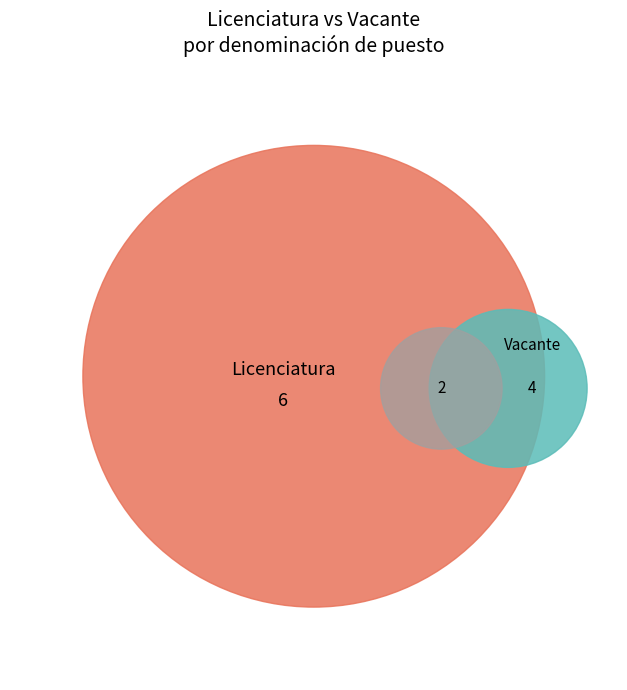

Which category has the biggest portion of the pie?

Licenciatura